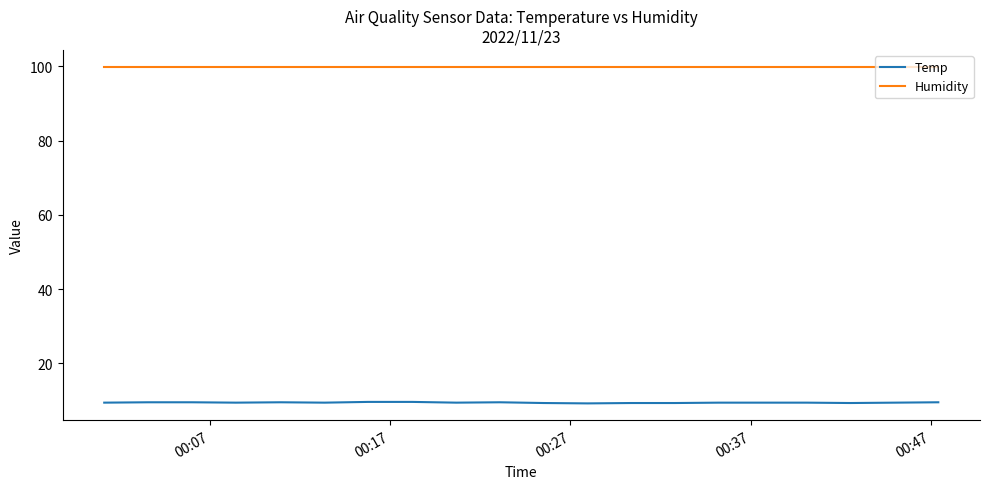

Which series has the largest range (max minus min)?

Temp